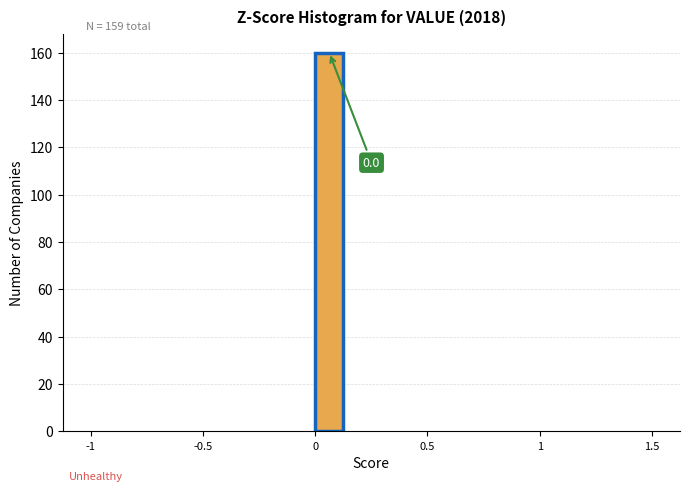

Around what value on the x-axis is the tallest bar? Give the approximate position of its centre, as read against the axis.

0.05